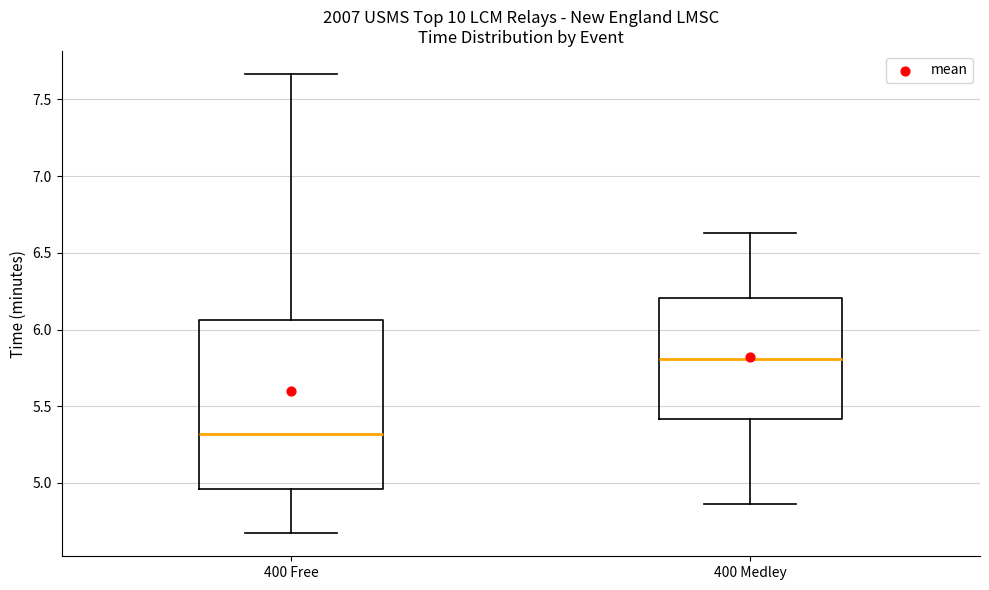

Where does the median line of the box for 400 Free sit on the y-axis? The values are not printed on the chart, so give them approximately, as read against the axis.

5.30